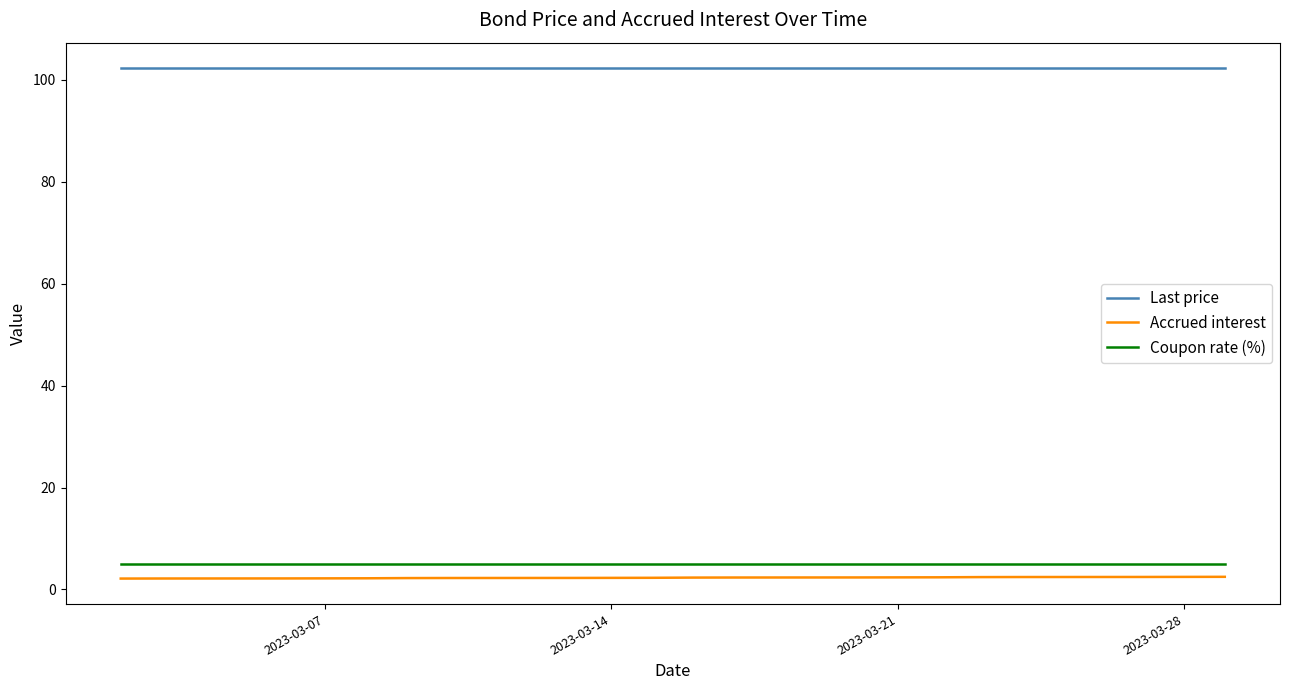

True or false: Last price and Accrued interest cross at least once.

False